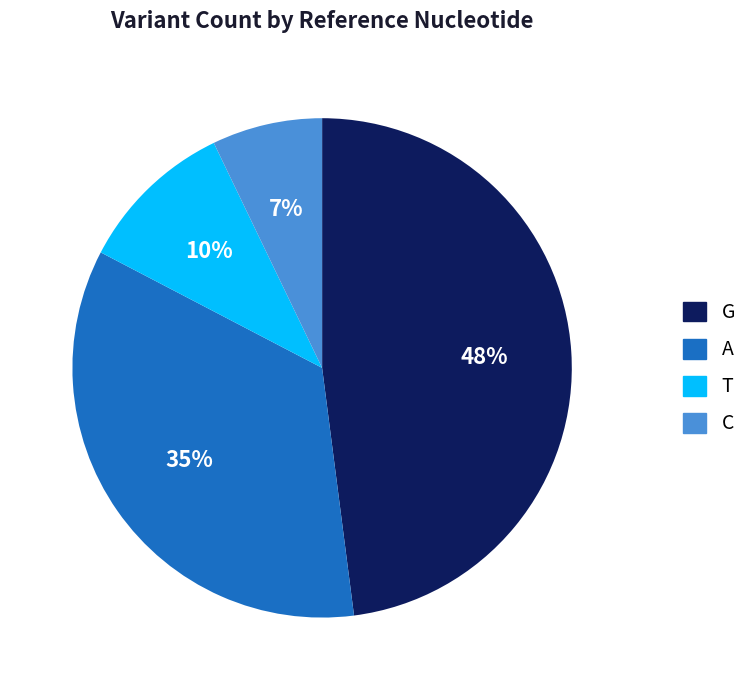

What is the smallest slice in the pie chart?

C